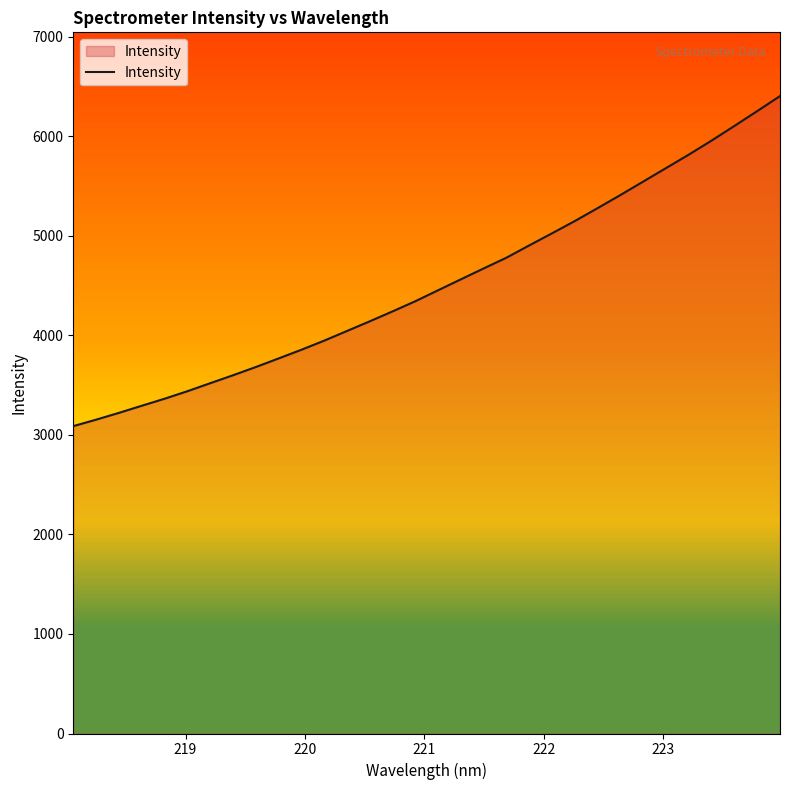

What is the difference between the maximum and minimum values?

3315.0